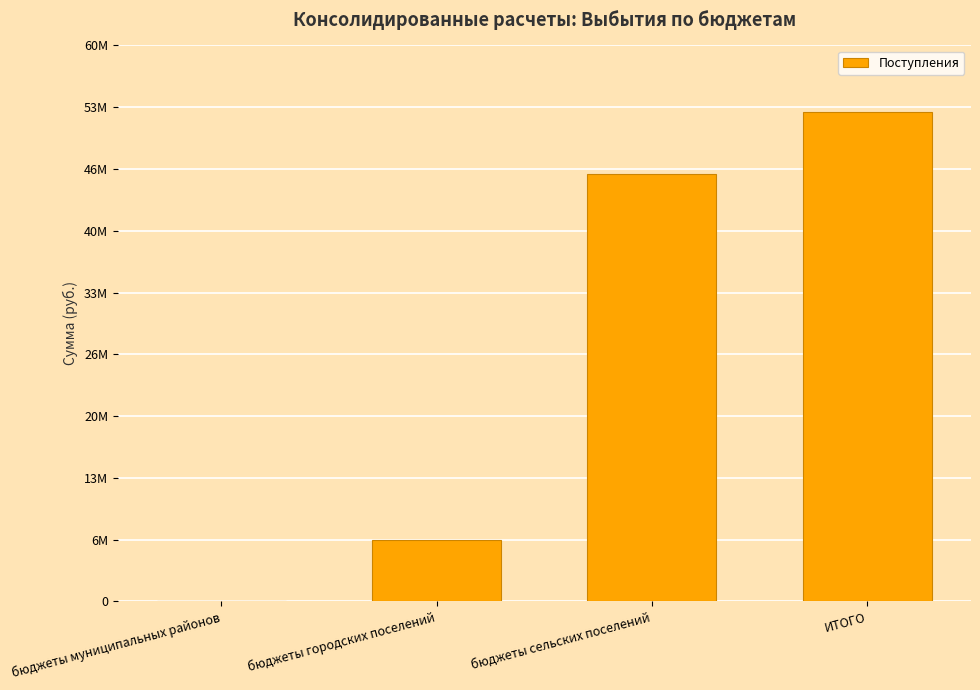

Reading left to right, what are all the values shown in this chart?

48423	6618360	46118570	52785353